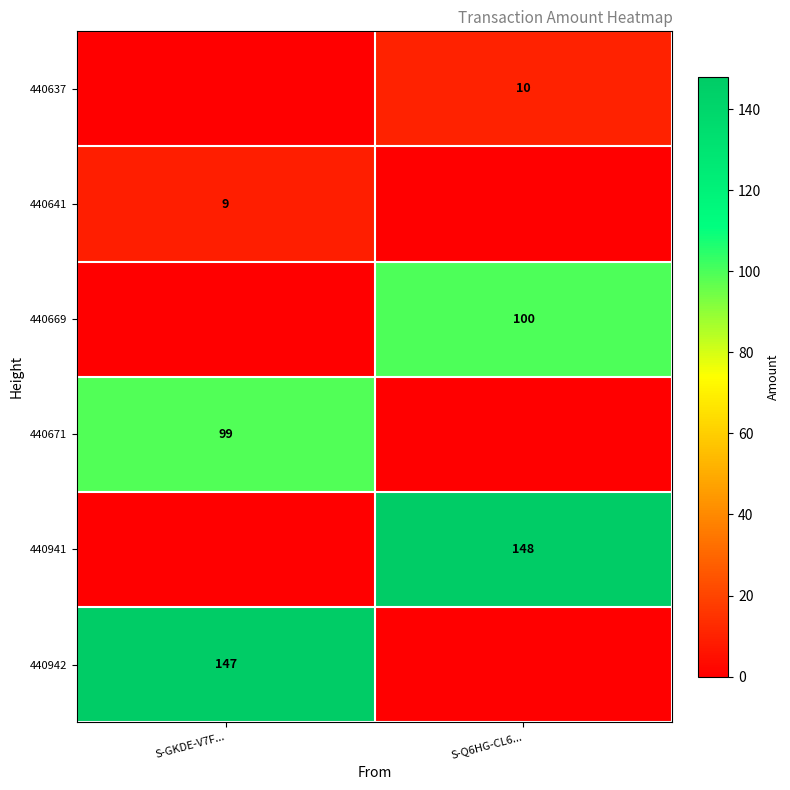

How many distinct data groups are displayed?

6